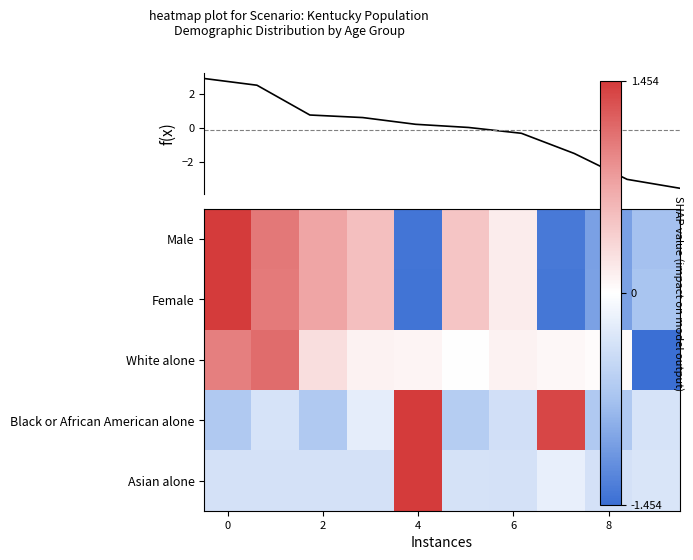

What is the highest value of the Male series?

1.5